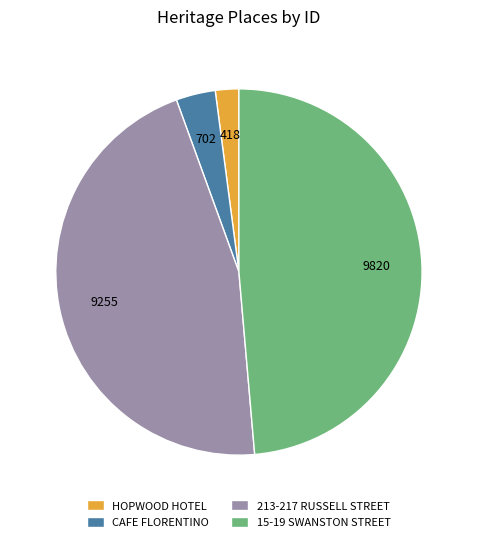

The 15-19 SWANSTON STREET slice represents 35% of the pie. True or false?

False